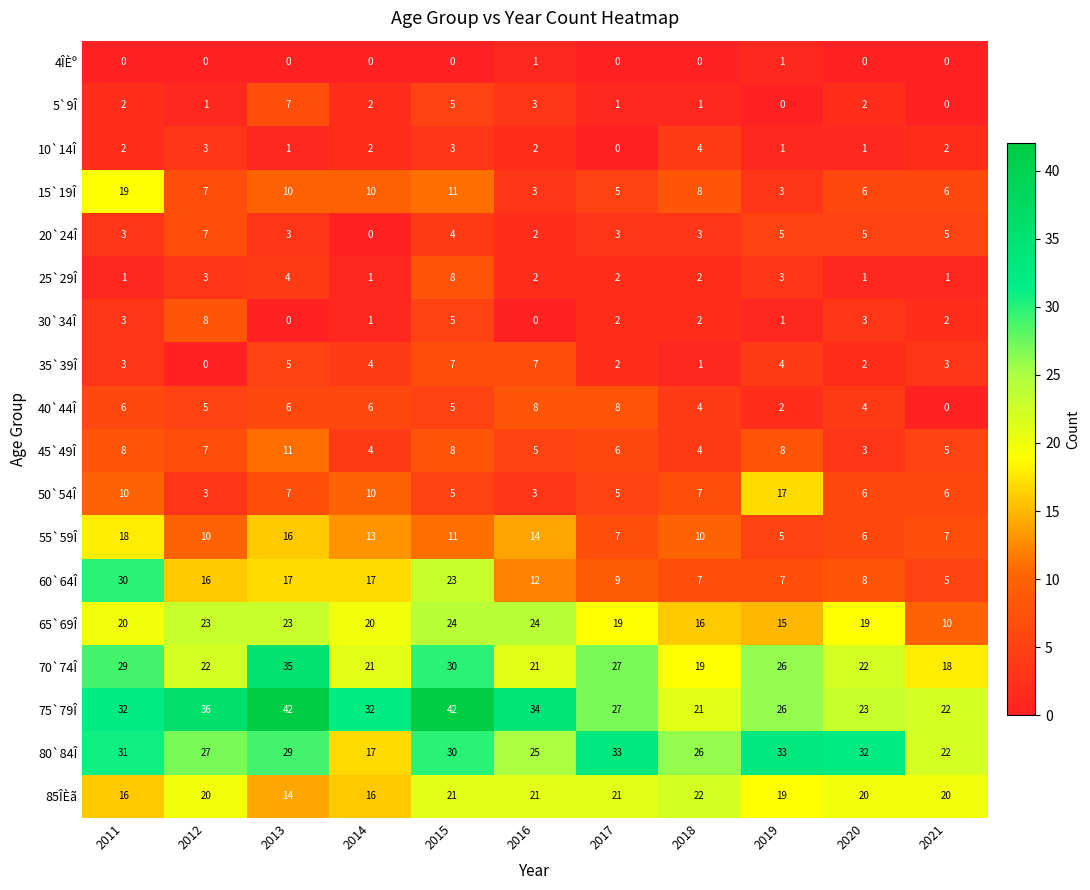

At which label does 15`19Î reach its peak?

2011